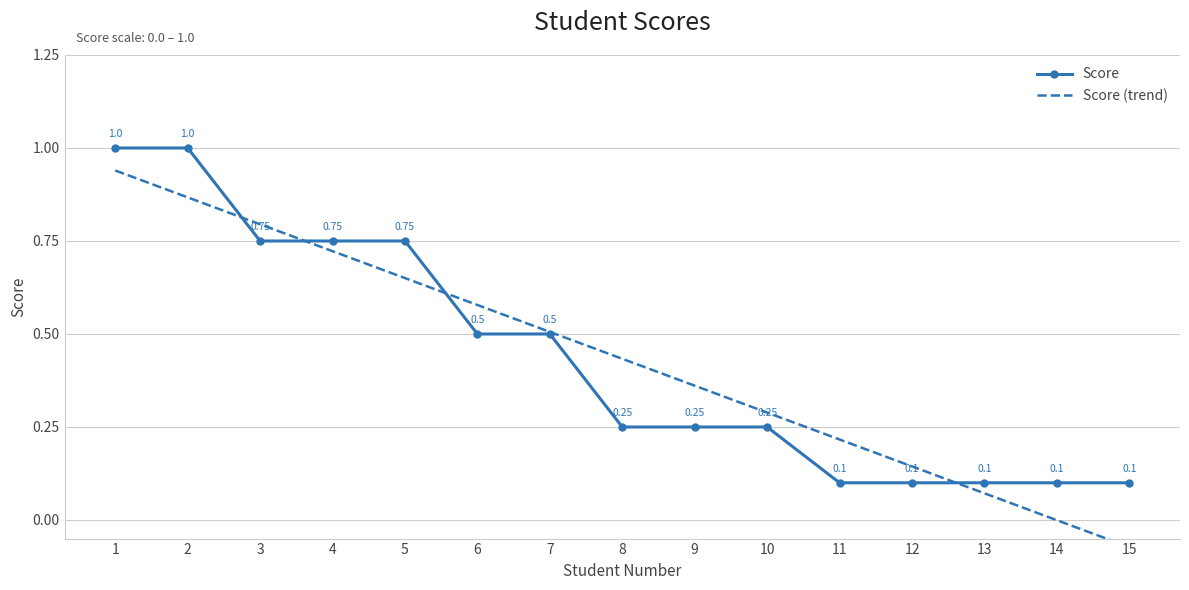

What is the difference between the second highest and second lowest values in the Score series?

0.9